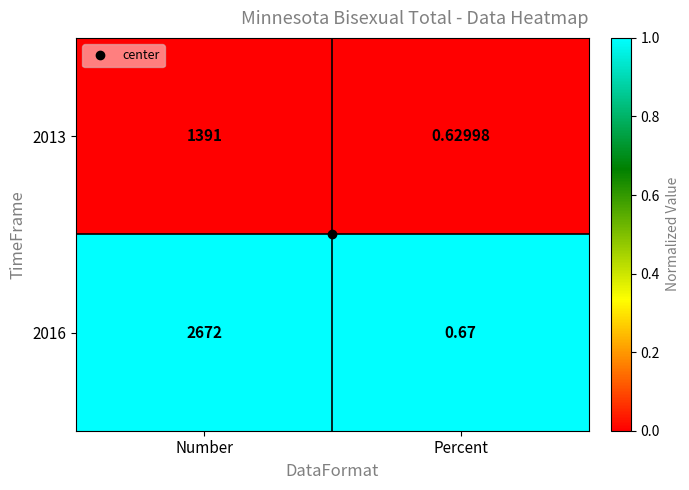

At which category is the sum across all series the highest?

Number